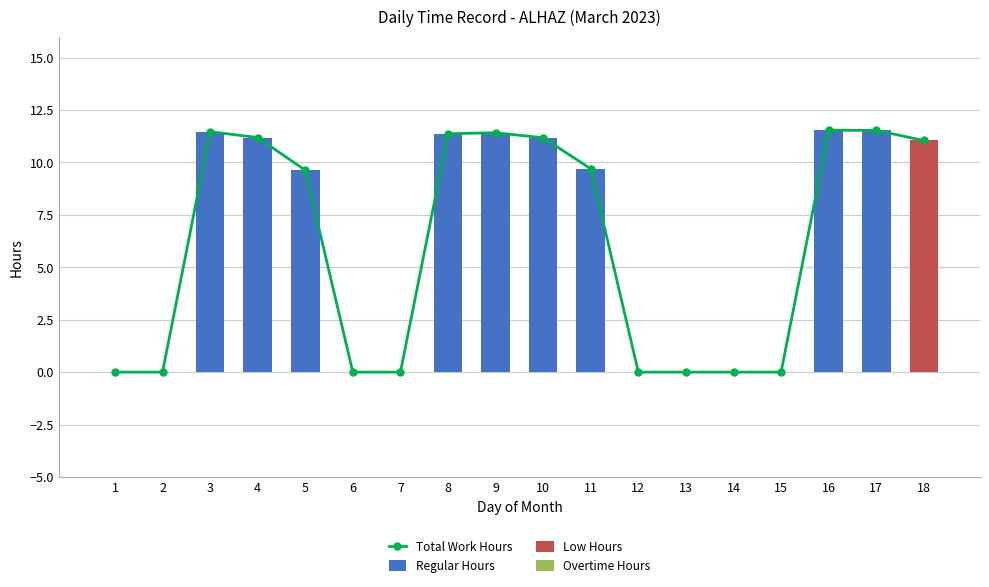

Reading right to left, list all the values displayed in this chart.

Total Work Hours: 11.1	11.5	11.5	0.0	0.0	0.0	0.0	9.7	11.2	11.4	11.4	0.0	0.0	9.6	11.2	11.5	0.0	0.0
Regular Hours: 0.0	11.5	11.5	0.0	0.0	0.0	0.0	9.7	11.2	11.4	11.4	0.0	0.0	9.6	11.2	11.5	0.0	0.0
Low Hours: 11.1	0.0	0.0	0.0	0.0	0.0	0.0	0.0	0.0	0.0	0.0	0.0	0.0	0.0	0.0	0.0	0.0	0.0
Overtime Hours: 0.0	0.0	0.0	0.0	0.0	0.0	0.0	0.0	0.0	0.0	0.0	0.0	0.0	0.0	0.0	0.0	0.0	0.0